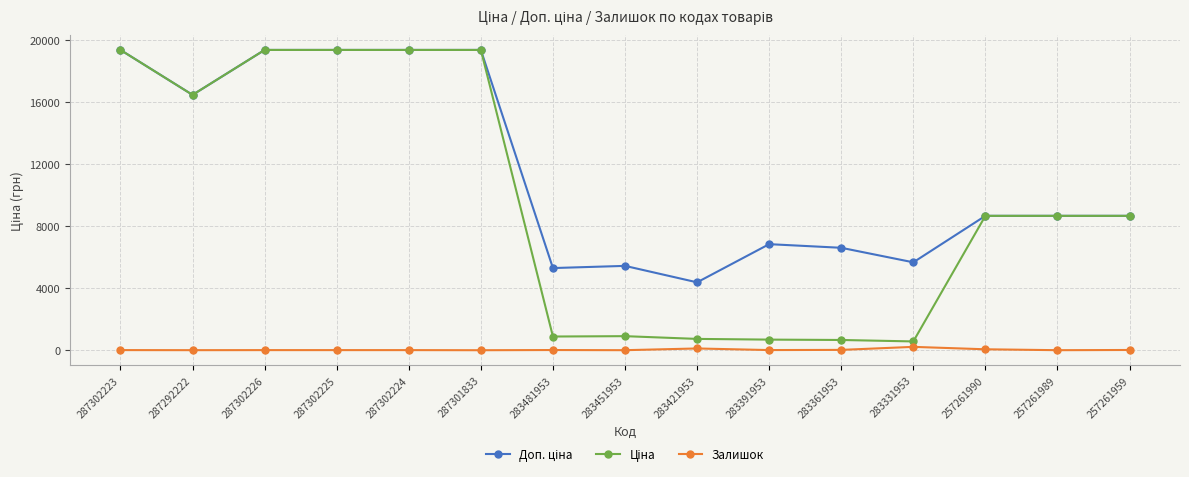

At how many categories does at least one series exceed 17223?

5